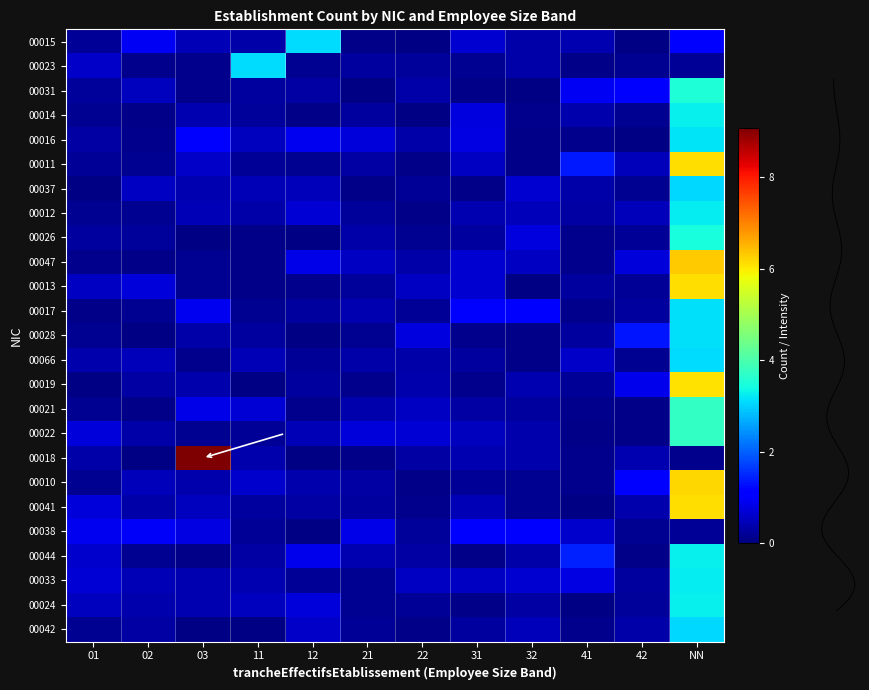

At which category is the sum across all series the highest?

NN